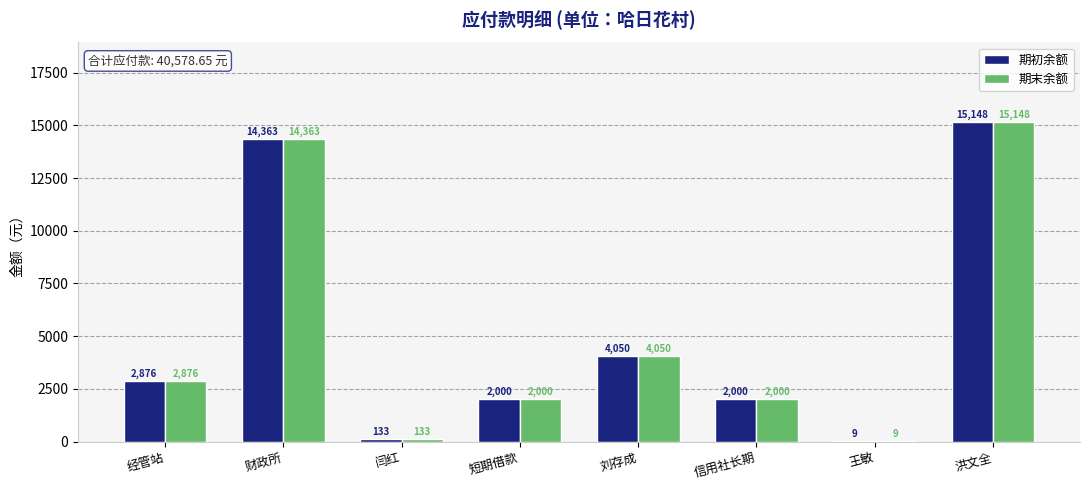

Where does the 期初余额 series first go above 2875?

经管站